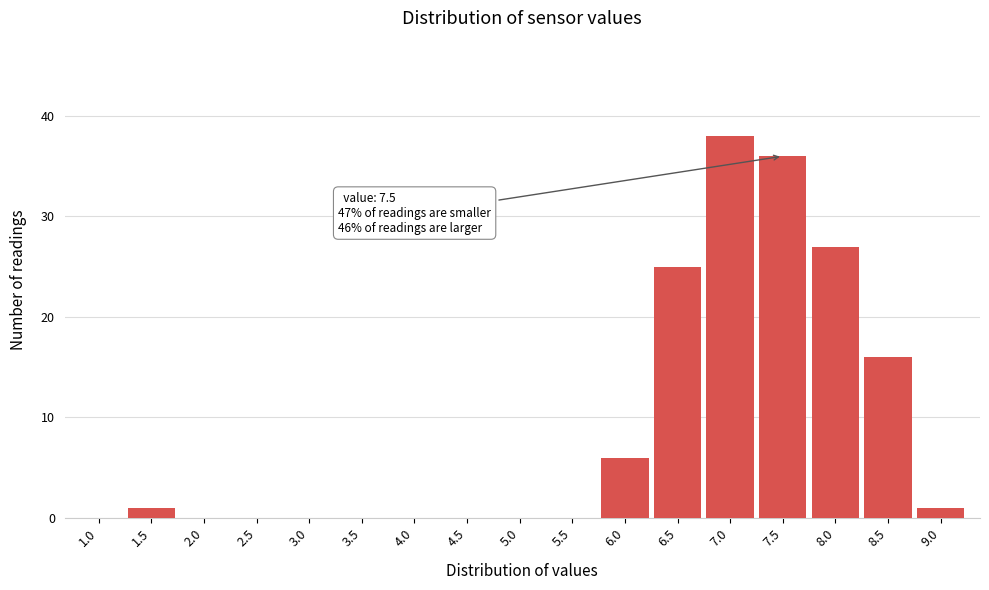

Reading left to right, extract all data points from this chart.

1.0=0	1.5=1	2.0=0	2.5=0	3.0=0	3.5=0	4.0=0	4.5=0	5.0=0	5.5=0	6.0=6	6.5=25	7.0=38	7.5=36	8.0=27	8.5=16	9.0=1